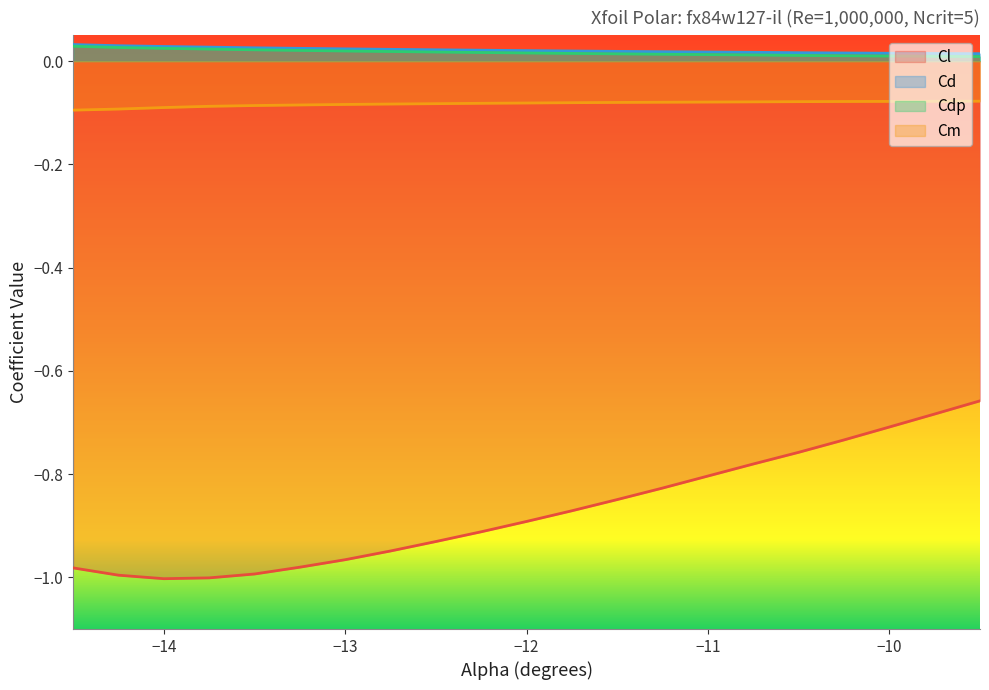

What value does the Cl series have at -14.5?

-1.0